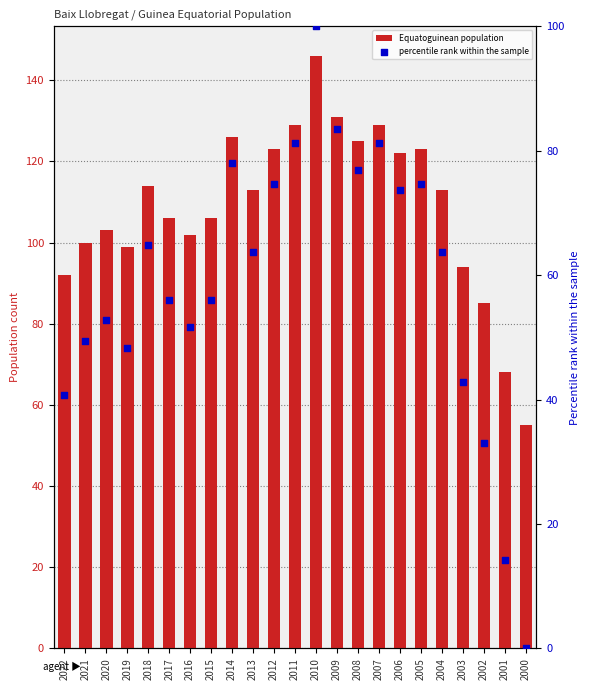

Which series has the largest total across all categories?

Equatoguinean population